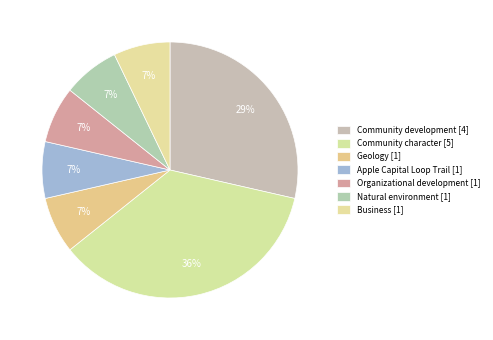

What is the total percentage of Apple Capital Loop Trail and Organizational development?

14.3%